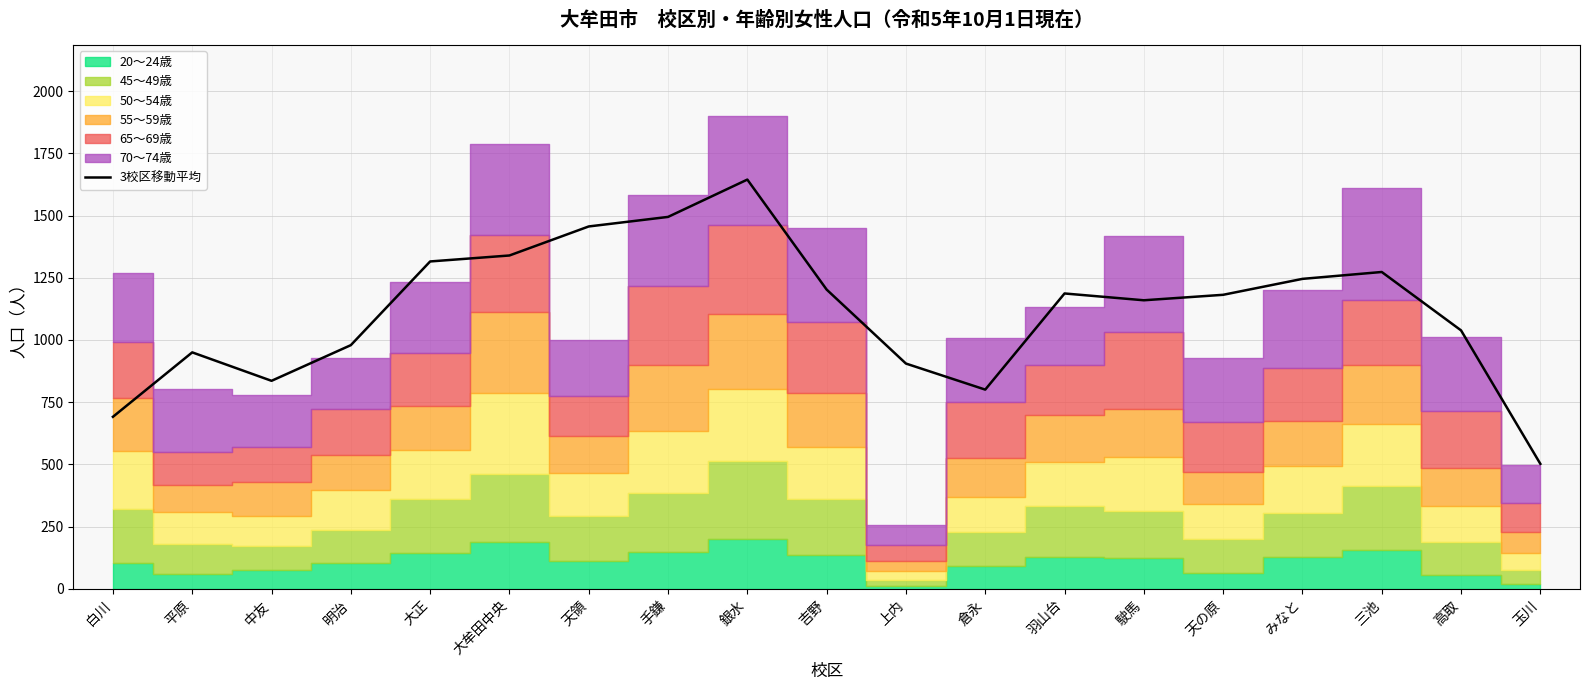

What is the label of the 18th point from the left?

高取